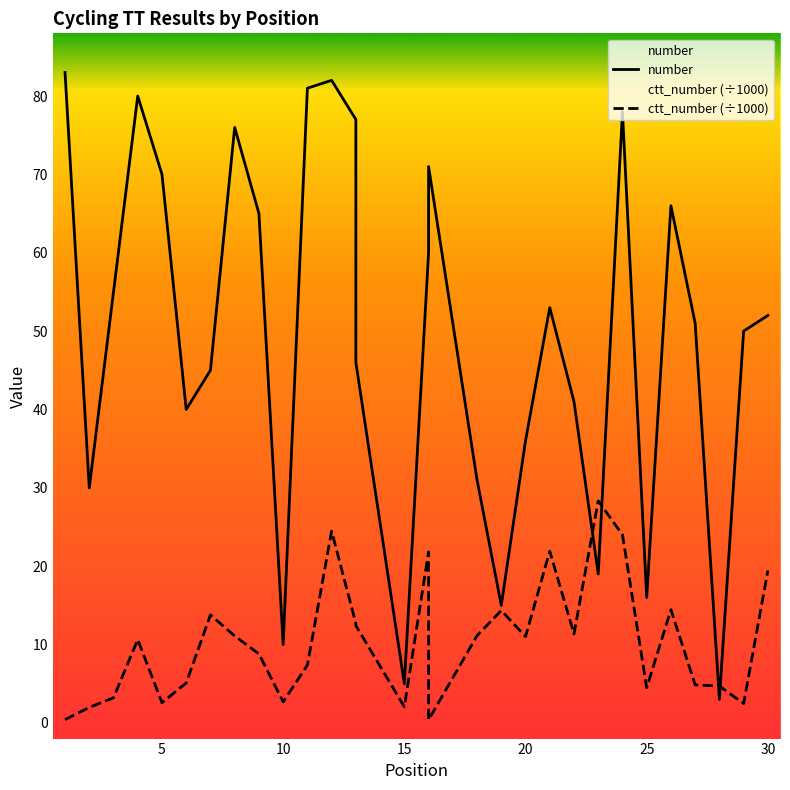

What is the average value of the ctt_number (÷1000) series?

10.5